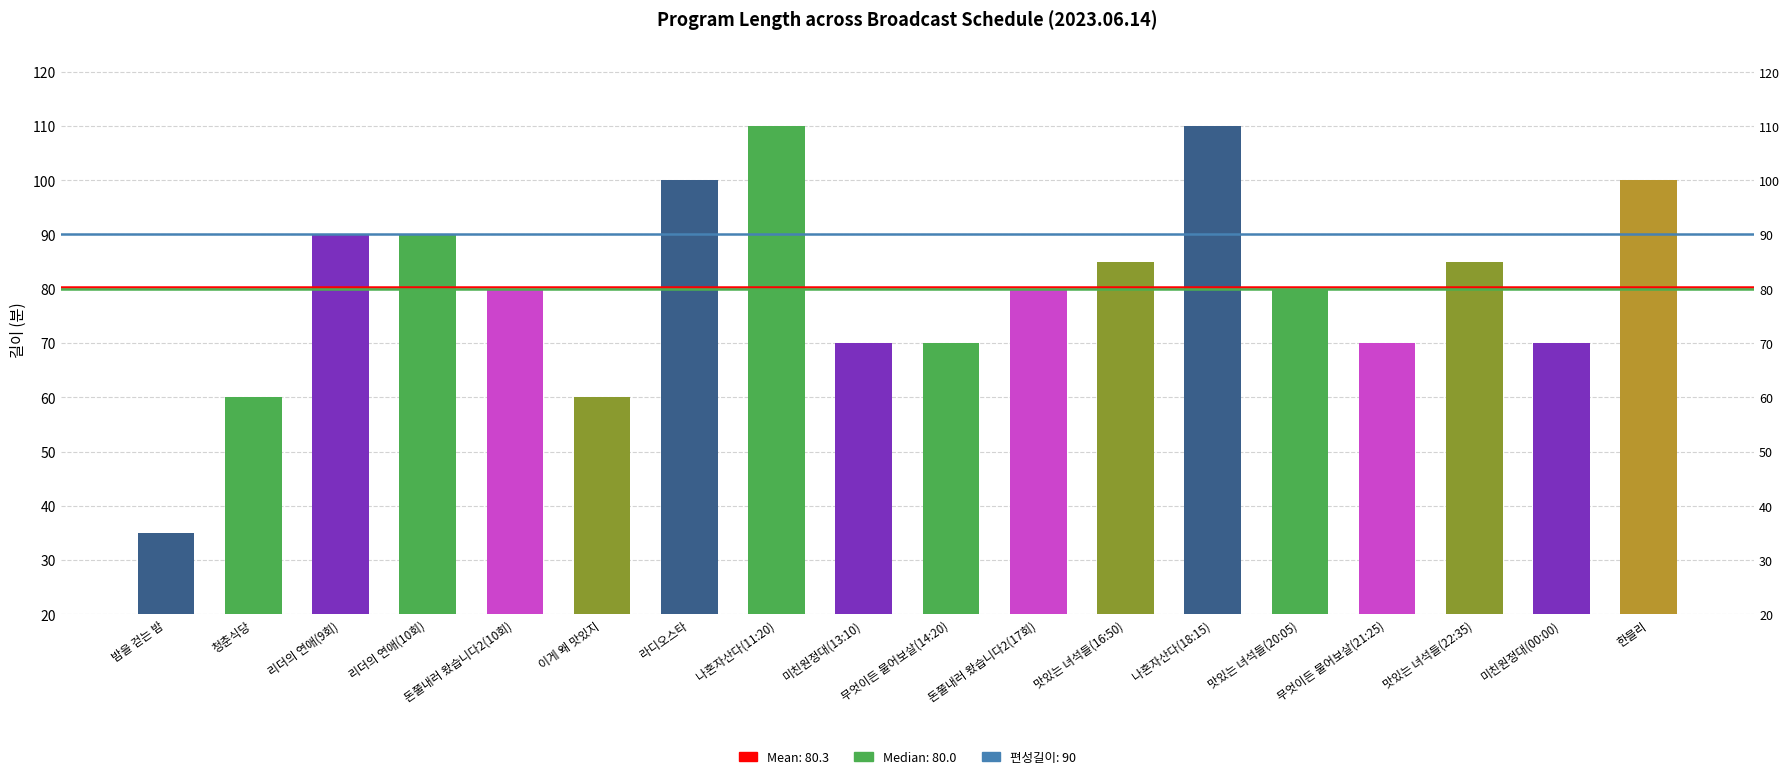

Approximately how many times larger is the value at 무엇이든 물어보살(21:25) compared to 맛있는 녀석들(16:50)?

0.8